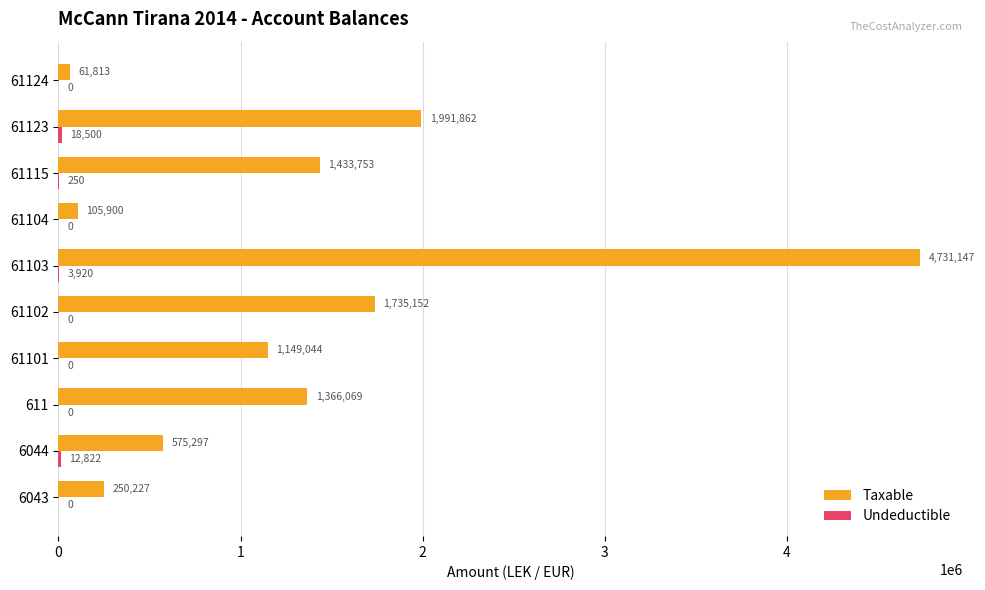

Which series has the largest range (max minus min)?

Taxable